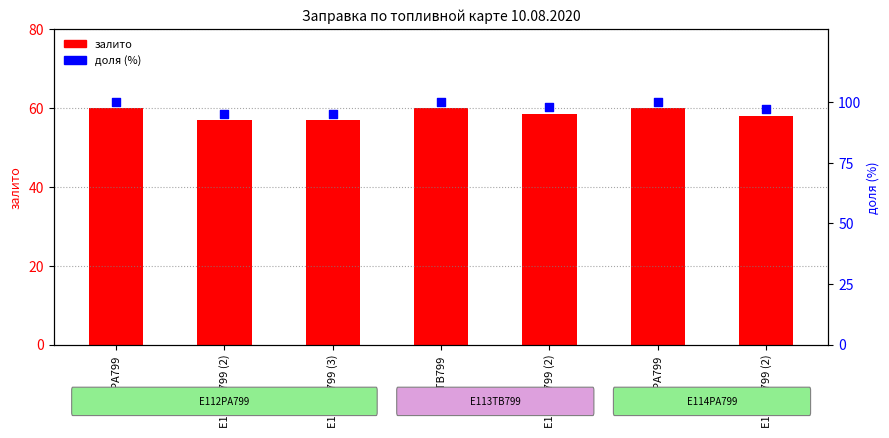

At which category is the sum across all series the highest?

Е112РА799